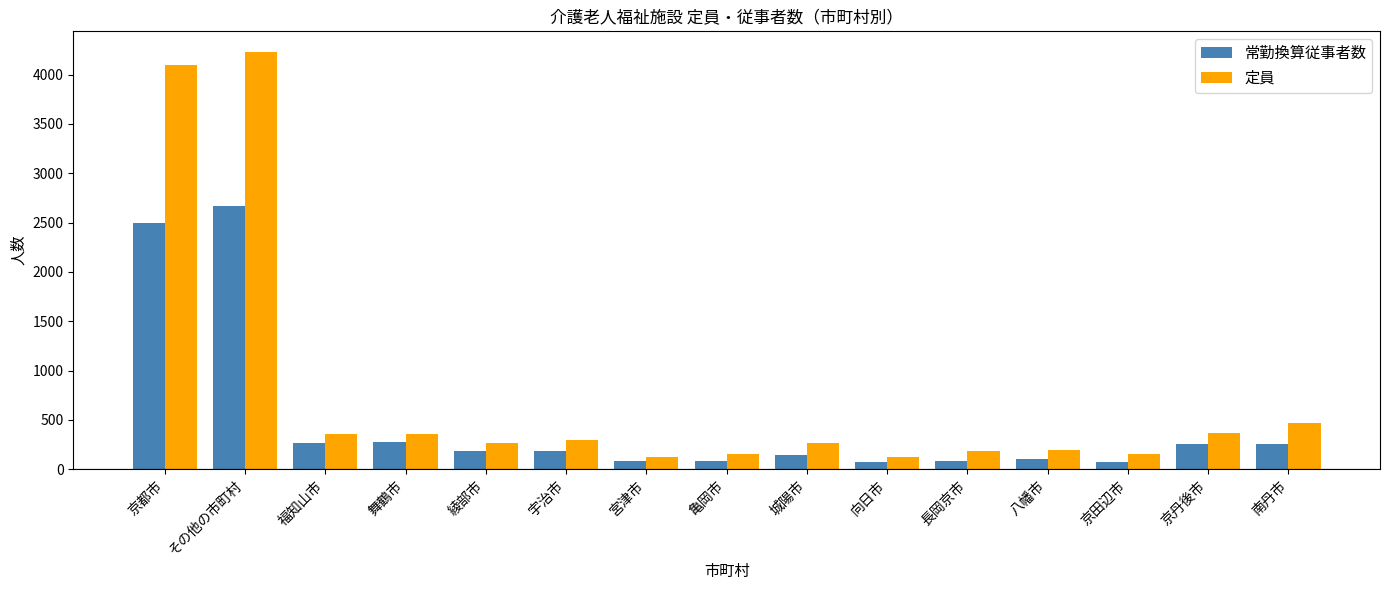

Which category has the highest value in the 定員 series?

その他の市町村